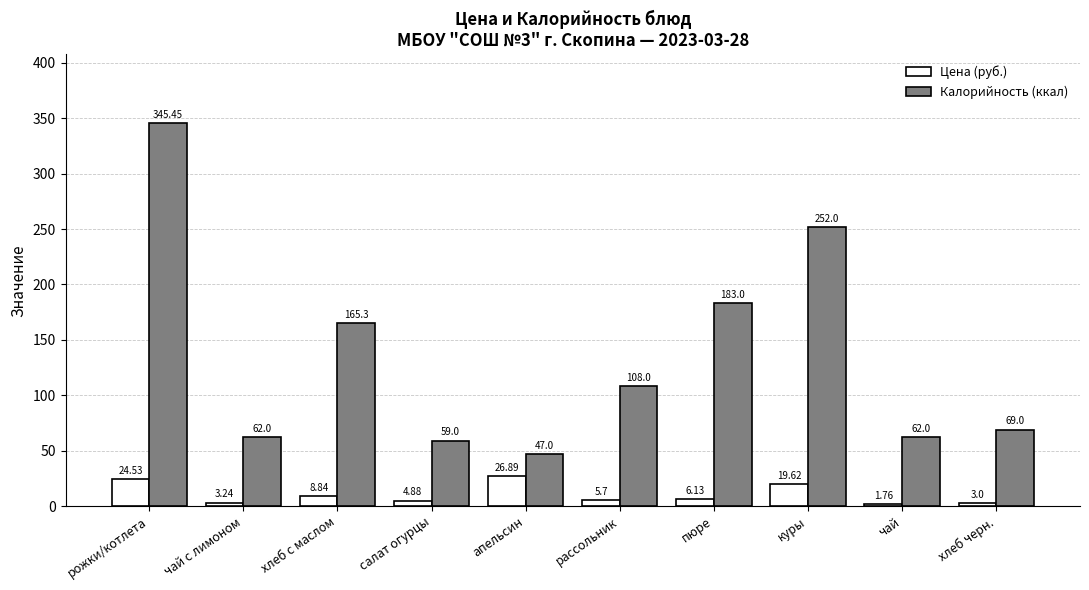

At рожки/котлета, list the series in order from smallest to largest.

Цена (руб.), Калорийность (ккал)